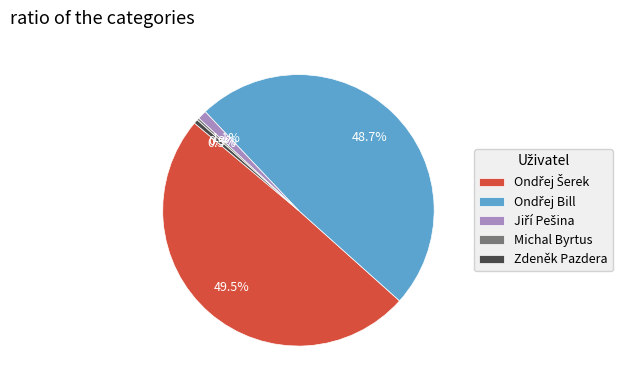

Is there any slice that represents more than half of the pie?

No